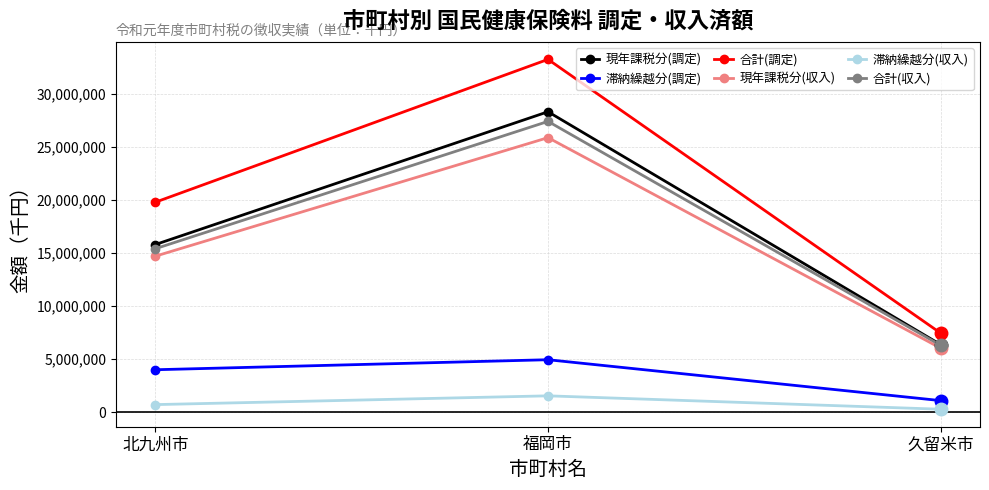

At which label is 合計(調定) closest to 20363535?

北九州市